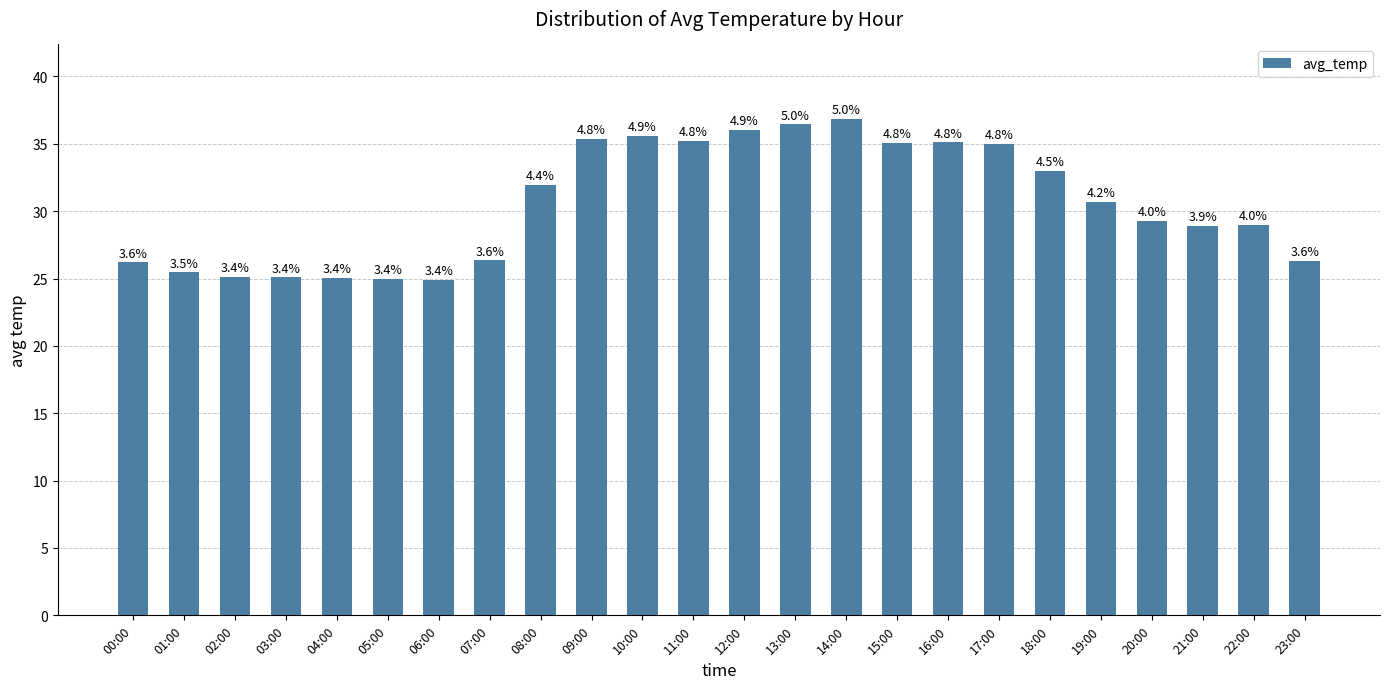

List the labels in order of value, smallest first.

06:00, 05:00, 04:00, 03:00, 02:00, 01:00, 00:00, 23:00, 07:00, 21:00, 22:00, 20:00, 19:00, 08:00, 18:00, 17:00, 15:00, 16:00, 11:00, 09:00, 10:00, 12:00, 13:00, 14:00